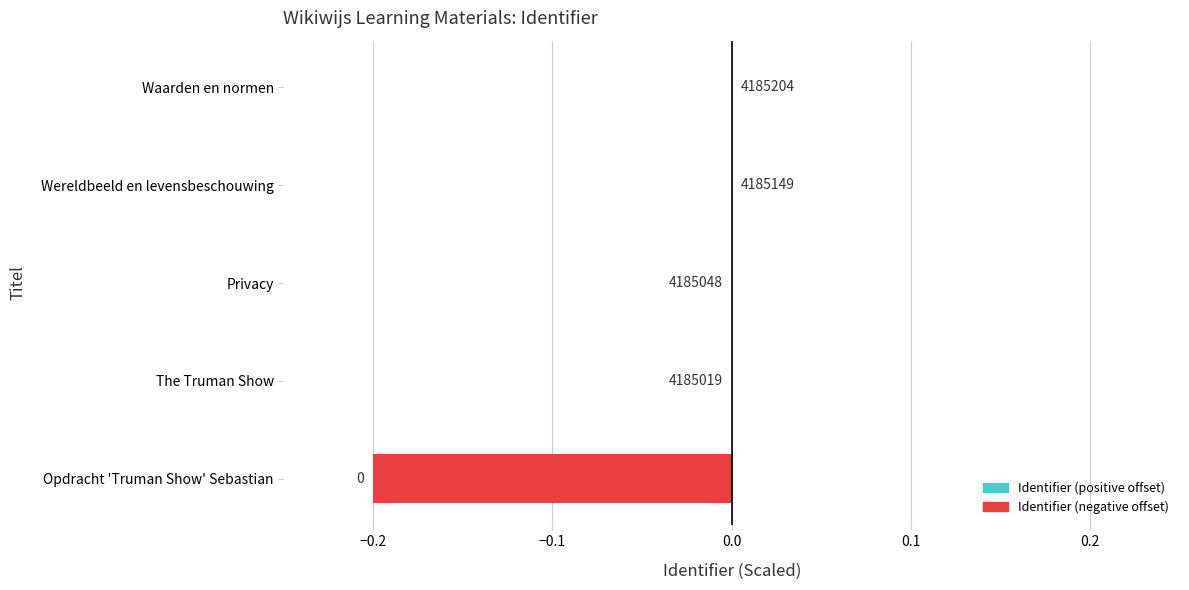

How many values are below zero?

3